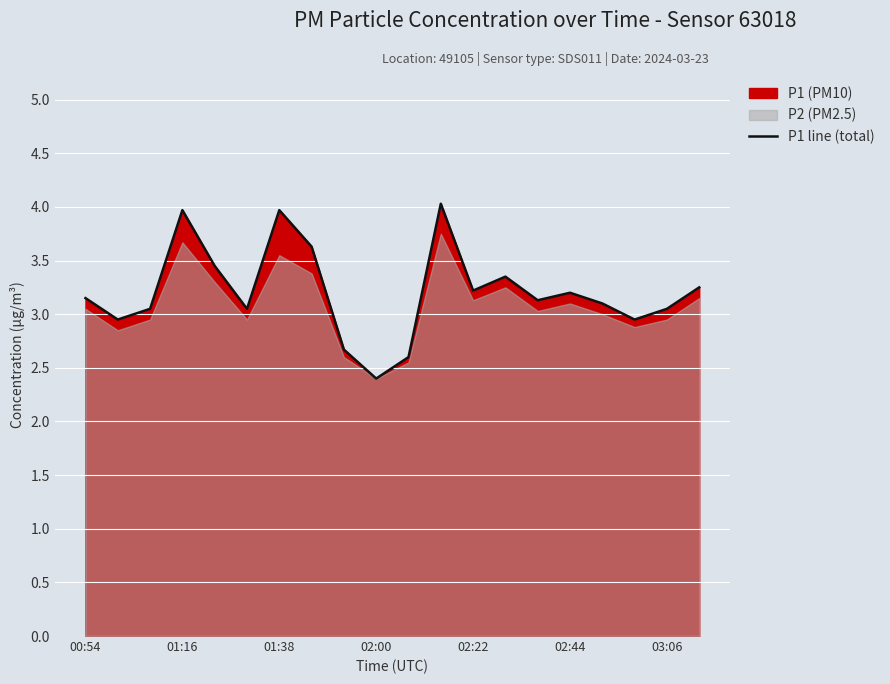

How many data points are less than 3?

5